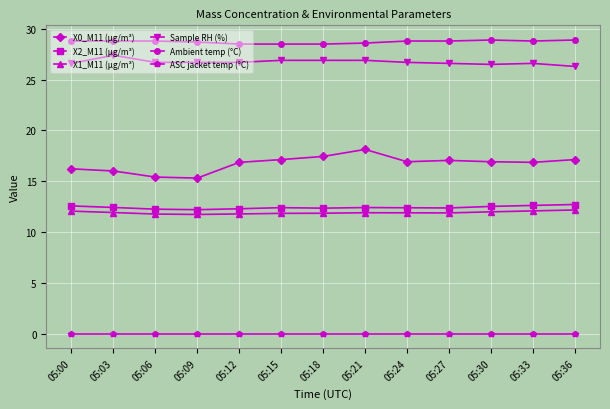

At which category does Sample RH (%) reach its first local peak?

05:03